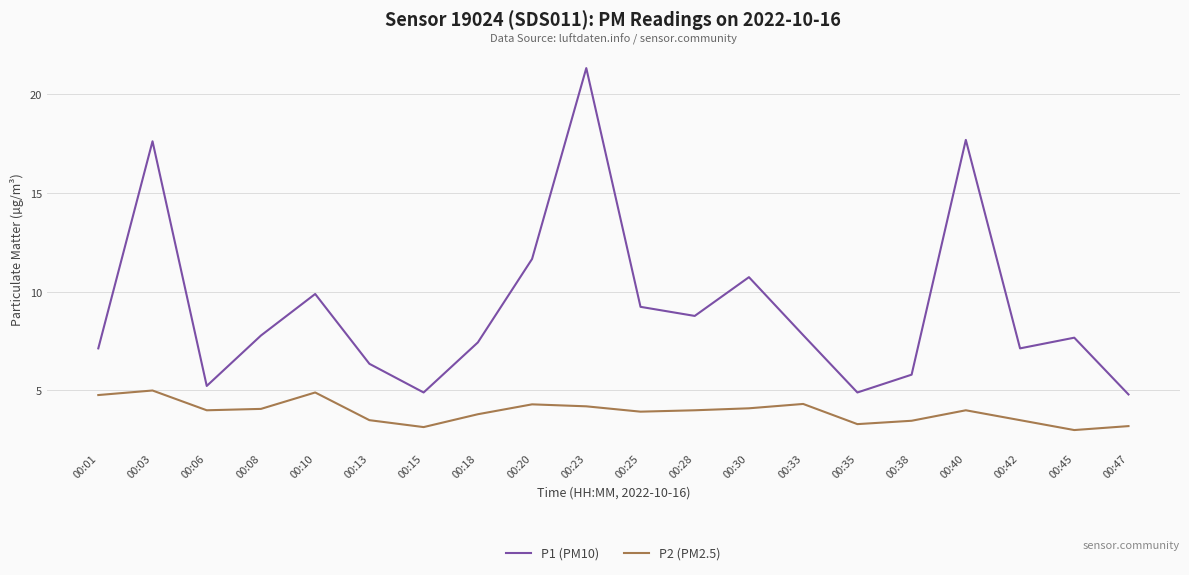

True or false: P1 (PM10) has a value of 8.4 at 00:03.

False